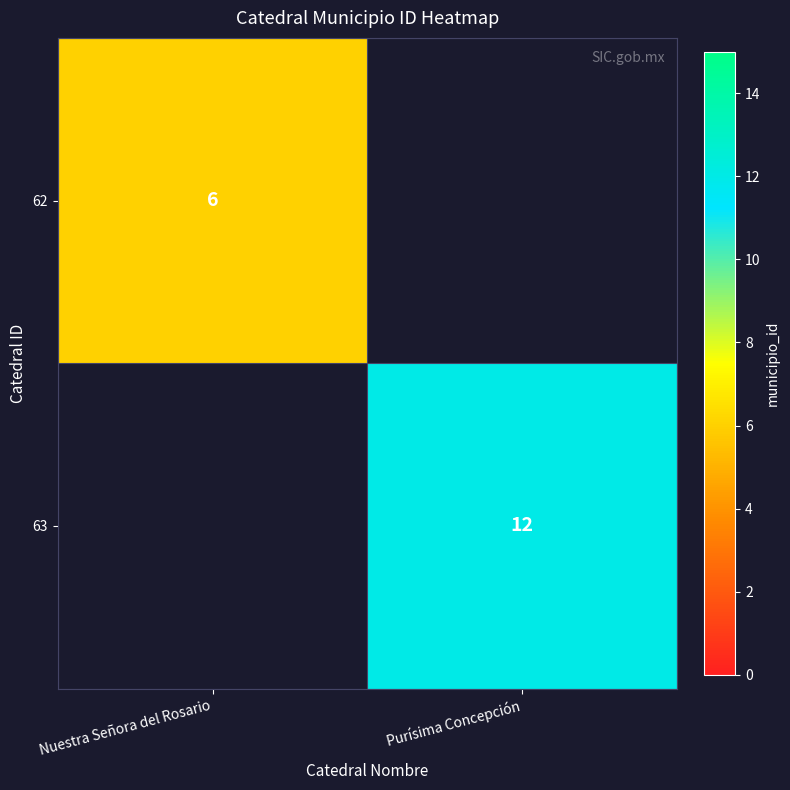

Is it true that 62 equals 3 at Nuestra Señora del Rosario?

False